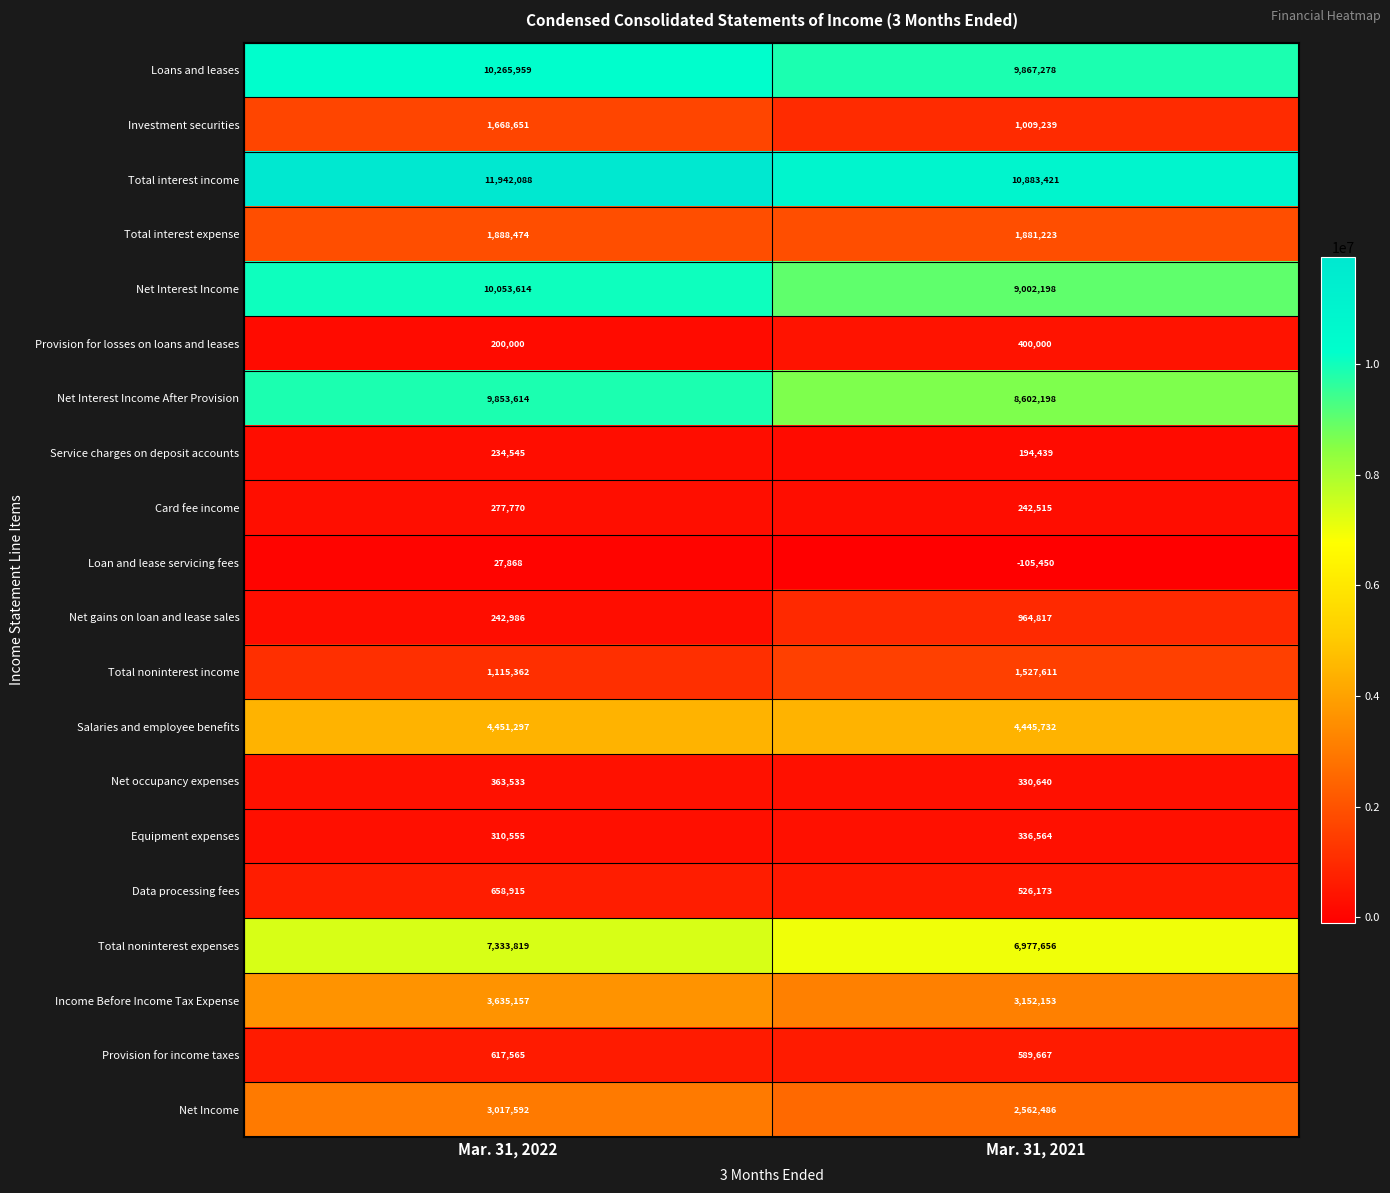

Which series changed the most between Mar. 31, 2022 and Mar. 31, 2021?

Net Interest Income After Provision